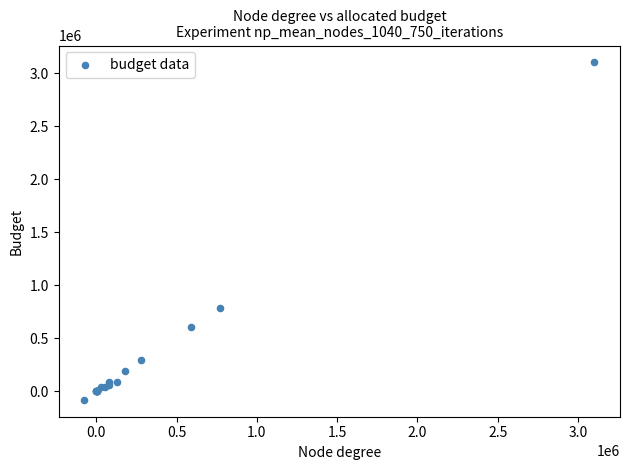

What Y value in the scatter plot is closest to 1509629?

784887.1